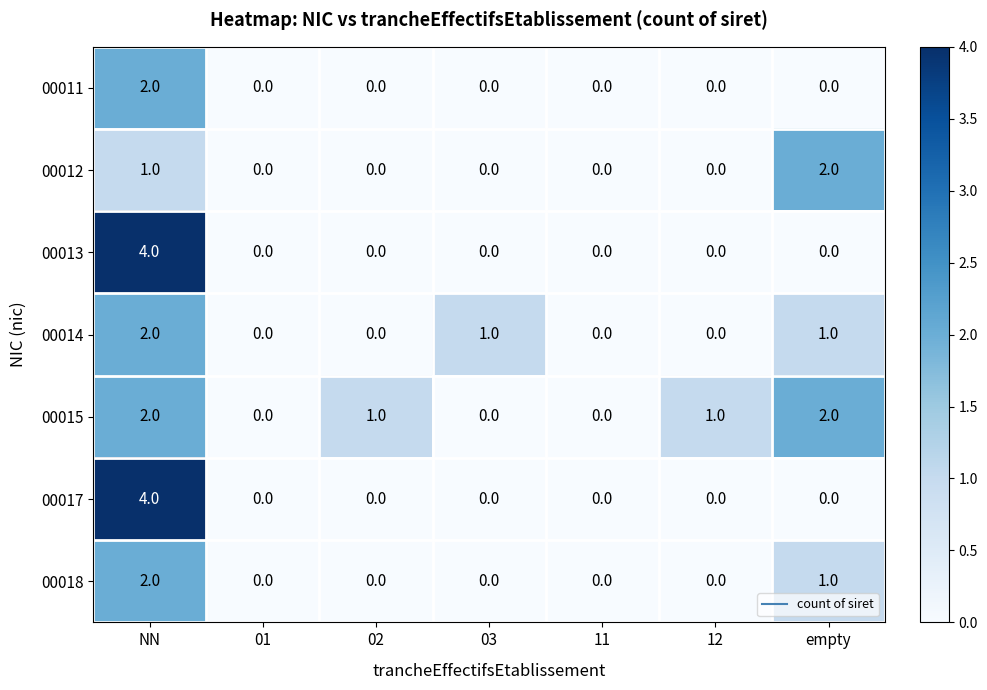

Which series has the largest total across all categories?

00015